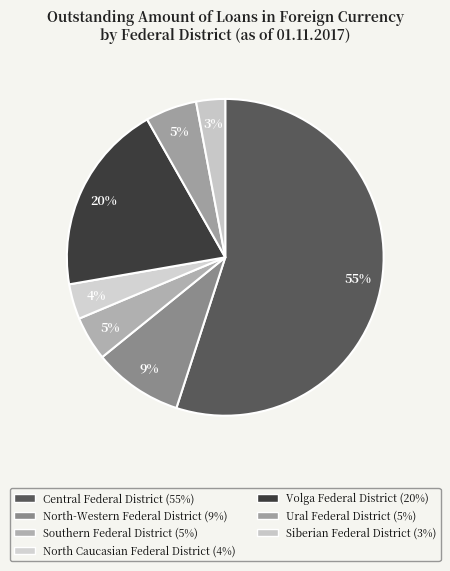

To the nearest percent, what is the average slice percentage?

14%